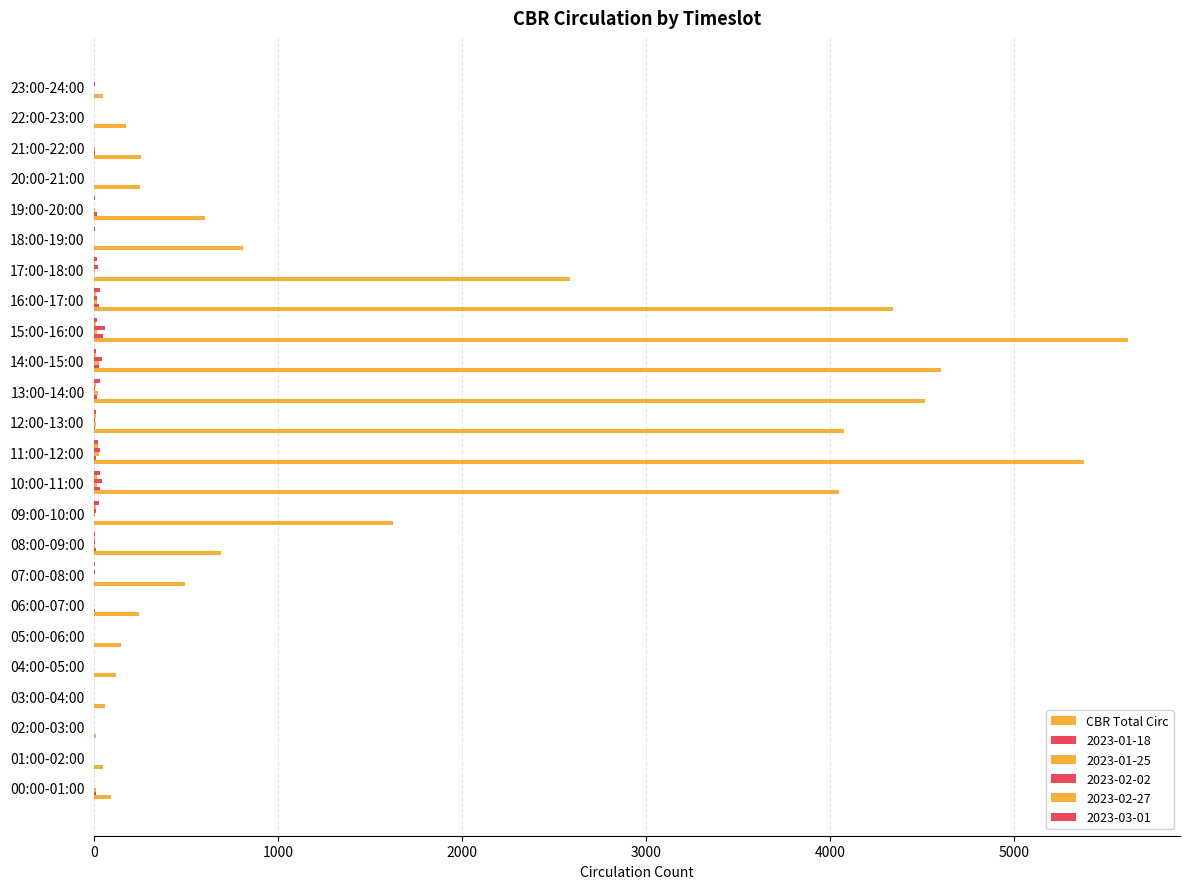

What position from the left is 23:00-24:00?

24